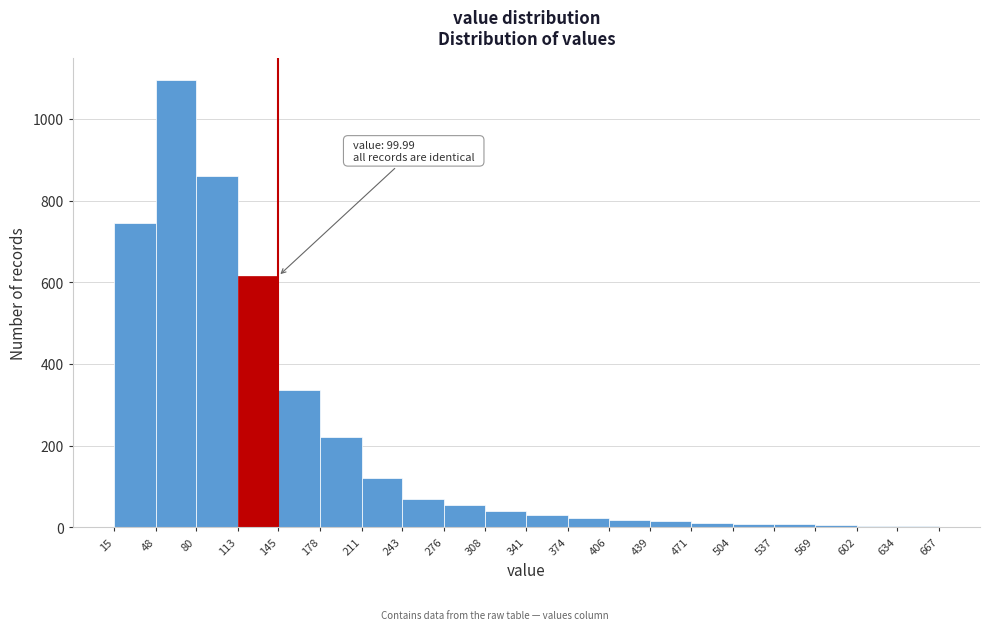

Over which range of the x-axis is the bar tallest?

48 to 80